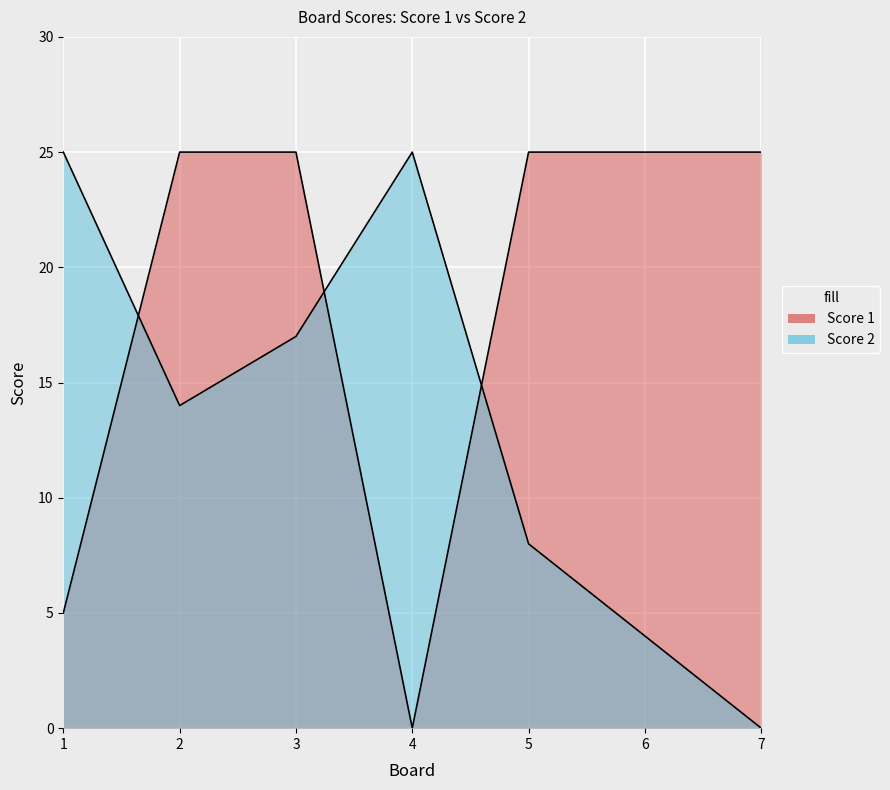

Which series has the widest spread of values?

Score 1